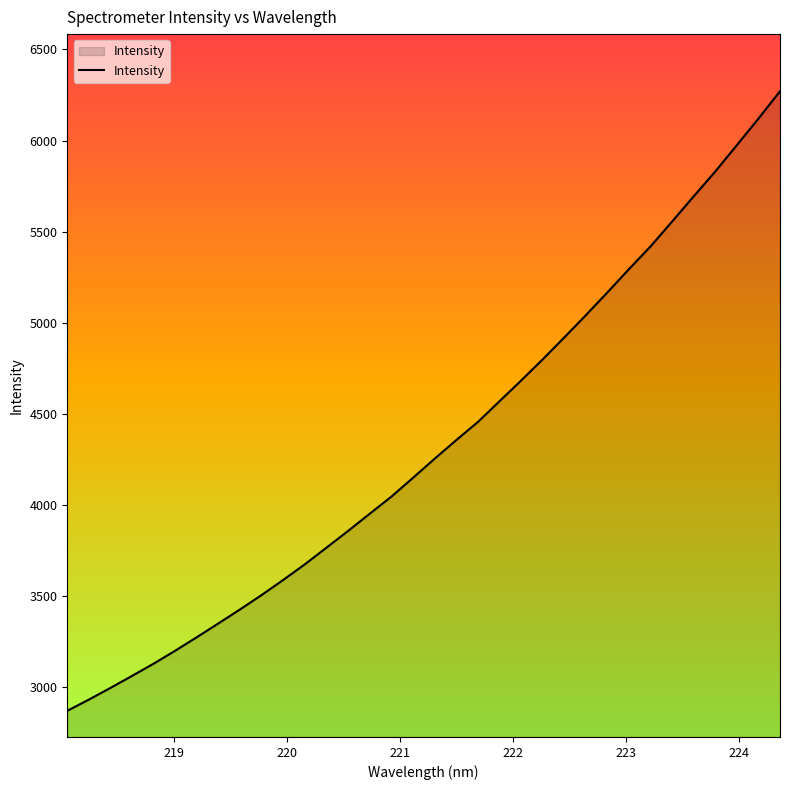

What is the minimum value shown in the chart?

2871.5